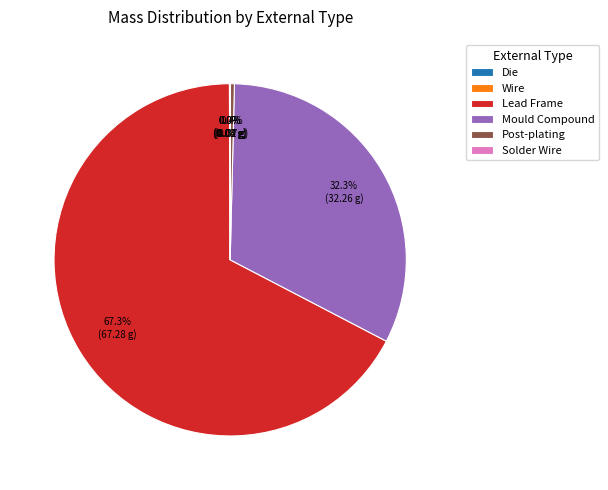

Which category has the biggest portion of the pie?

Lead Frame